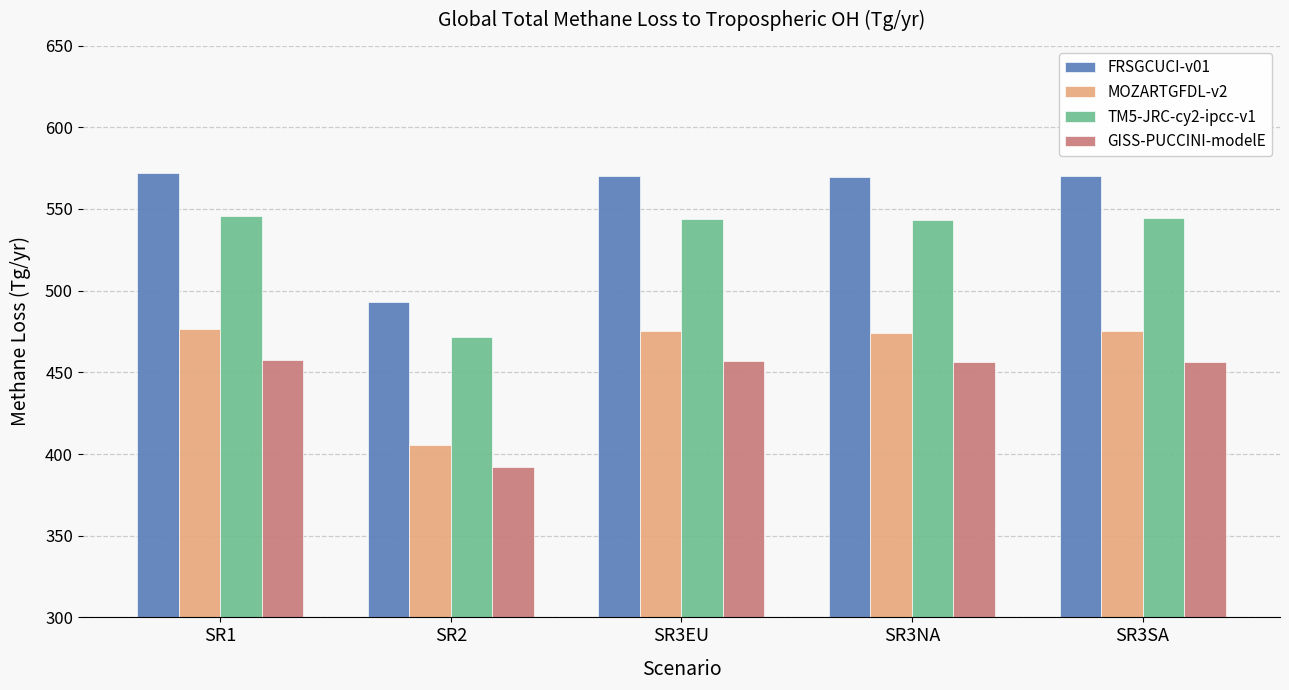

What is the label of the 3rd bar from the left?

SR3EU